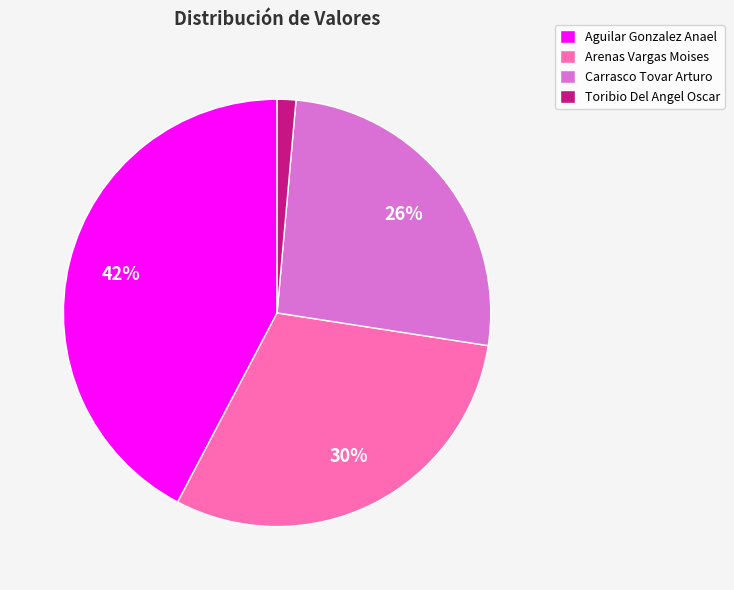

Combined, do Toribio Del Angel Oscar and Carrasco Tovar Arturo account for over 50%?

No